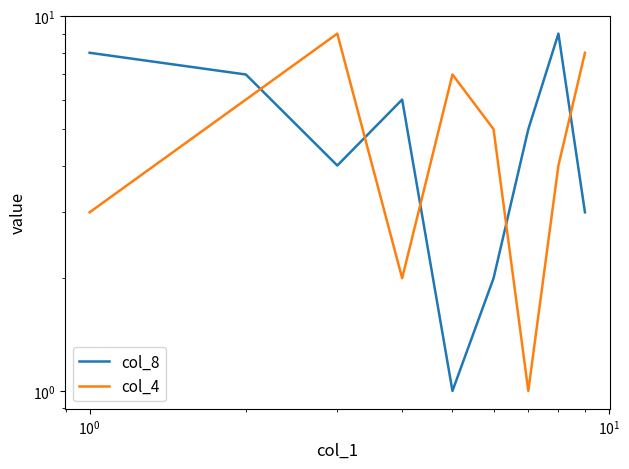

How many interior local peaks does the col_8 series have?

2